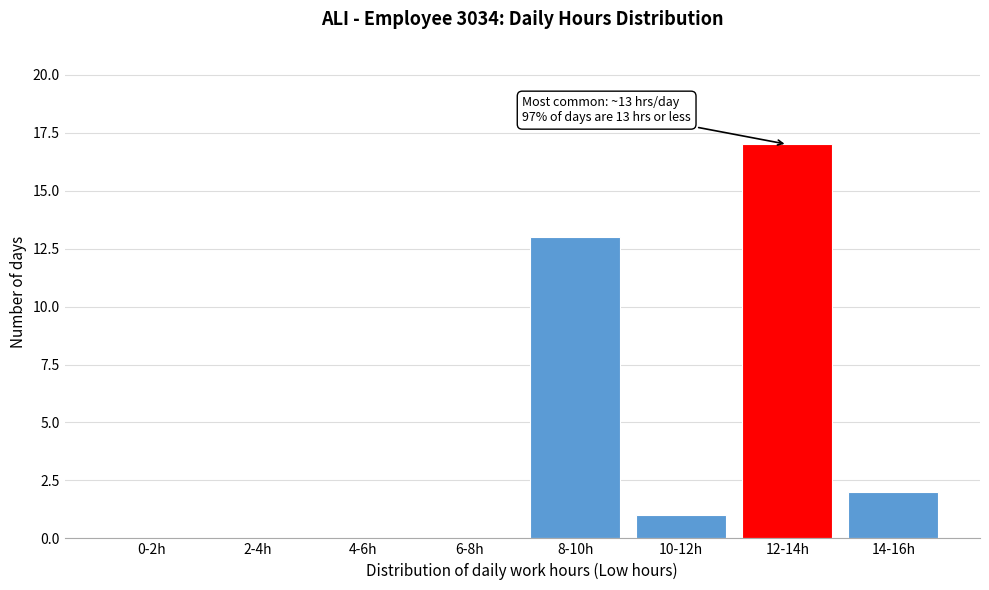

Reading left to right, what are all the values shown in this chart?

0-2h=0	2-4h=0	4-6h=0	6-8h=0	8-10h=13	10-12h=1	12-14h=17	14-16h=2